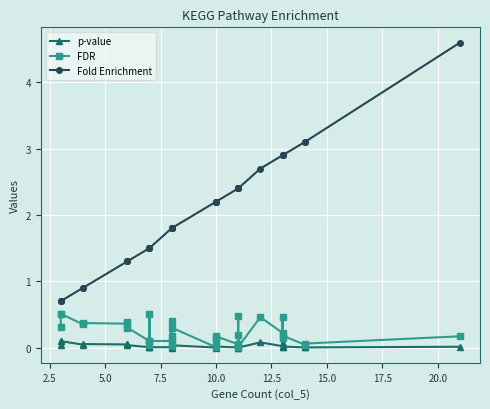

At how many categories does at least one series exceed 0?

34